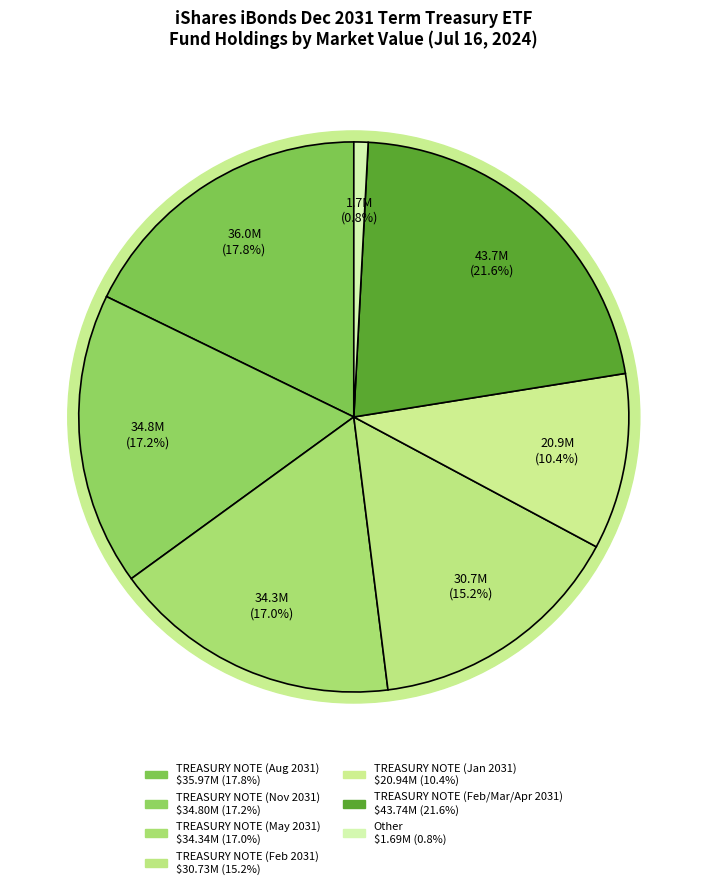

Does TREASURY NOTE (Feb 2031) represent more than half of the total?

No